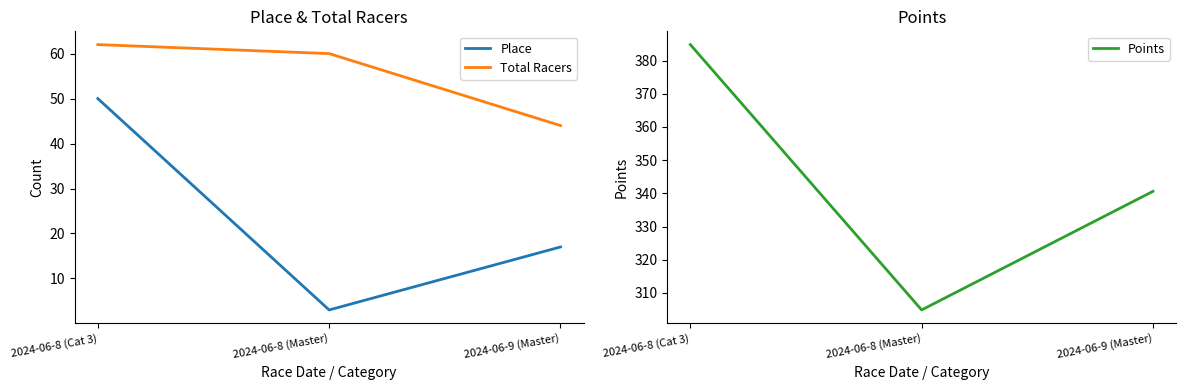

Rank the series at 2024-06-8 (Master) from highest to lowest value.

Points, Total Racers, Place